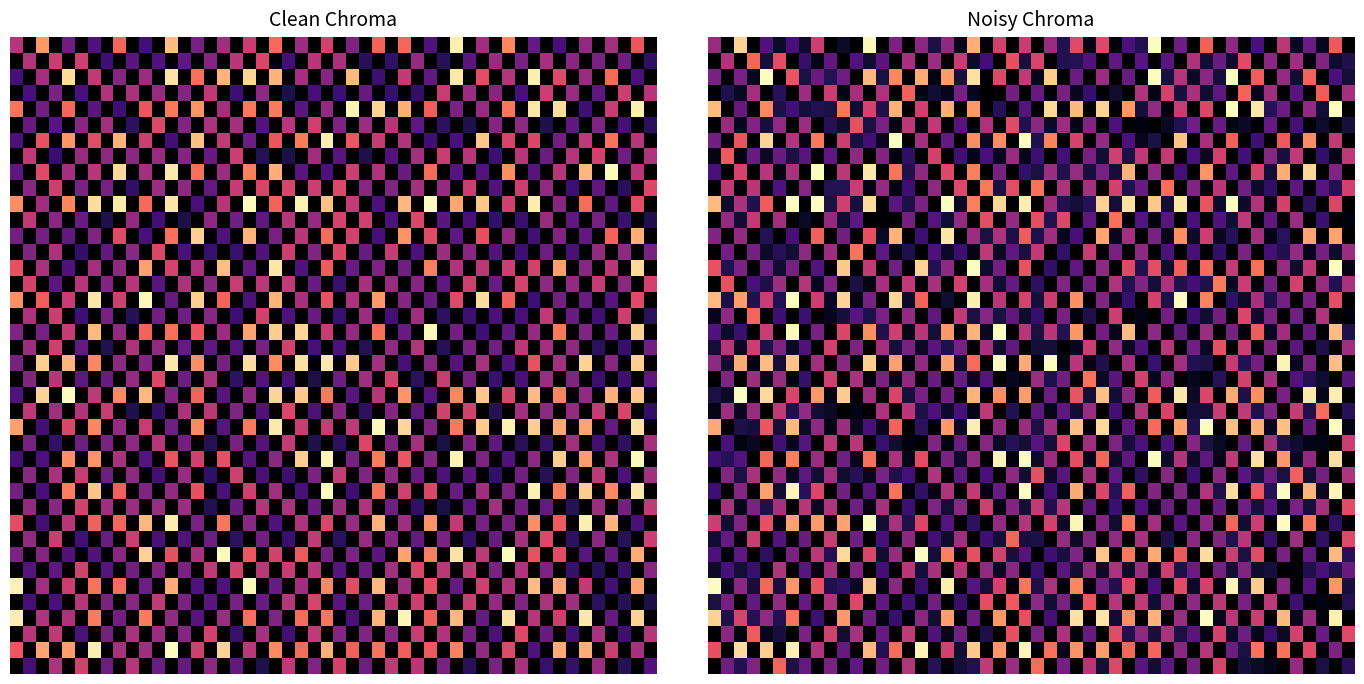

What is the smallest value displayed?

-1